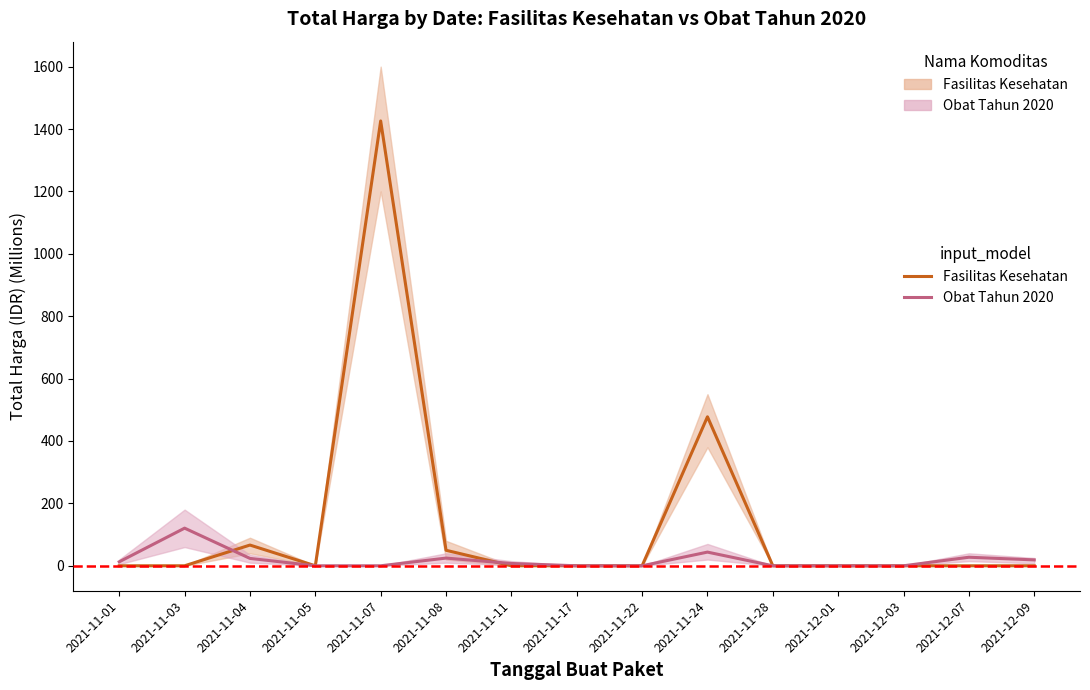

Which category has the lowest value across all series?

2021-11-01